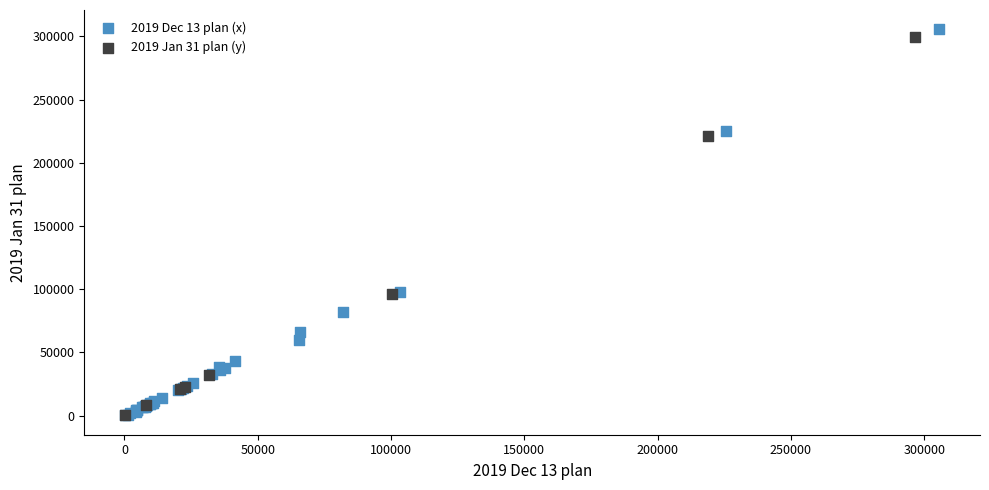

Which series has the largest Y range (max minus min)?

2019 Dec 13 plan (x)